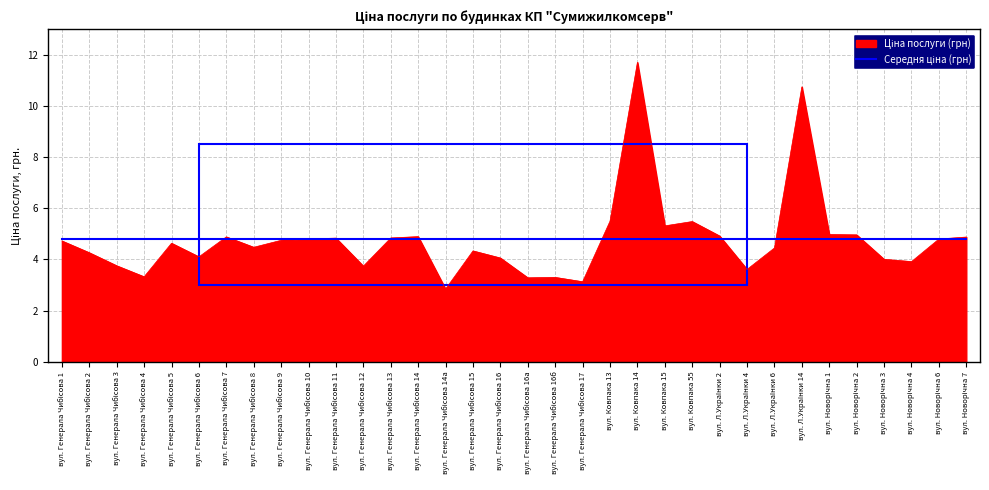

What is the smallest value displayed?

2.8